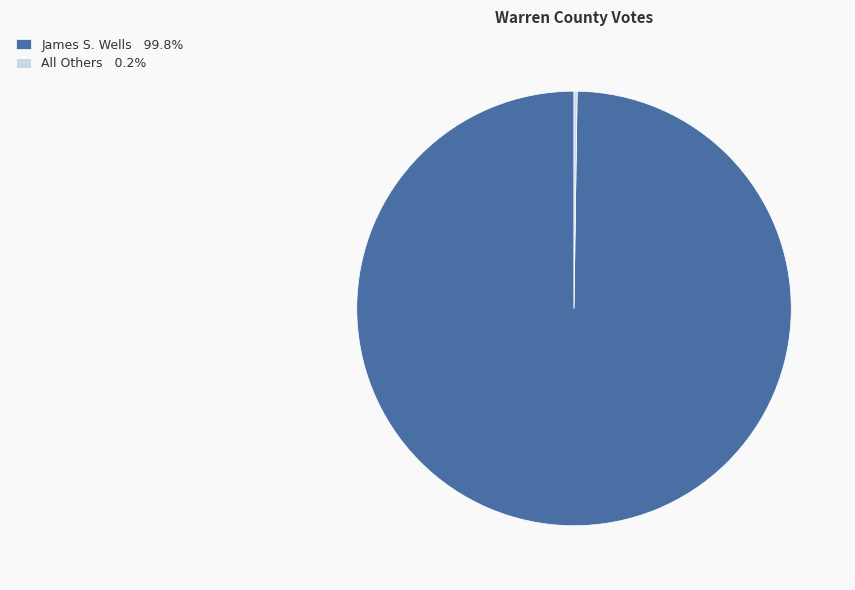

Which category has the biggest portion of the pie?

James S. Wells